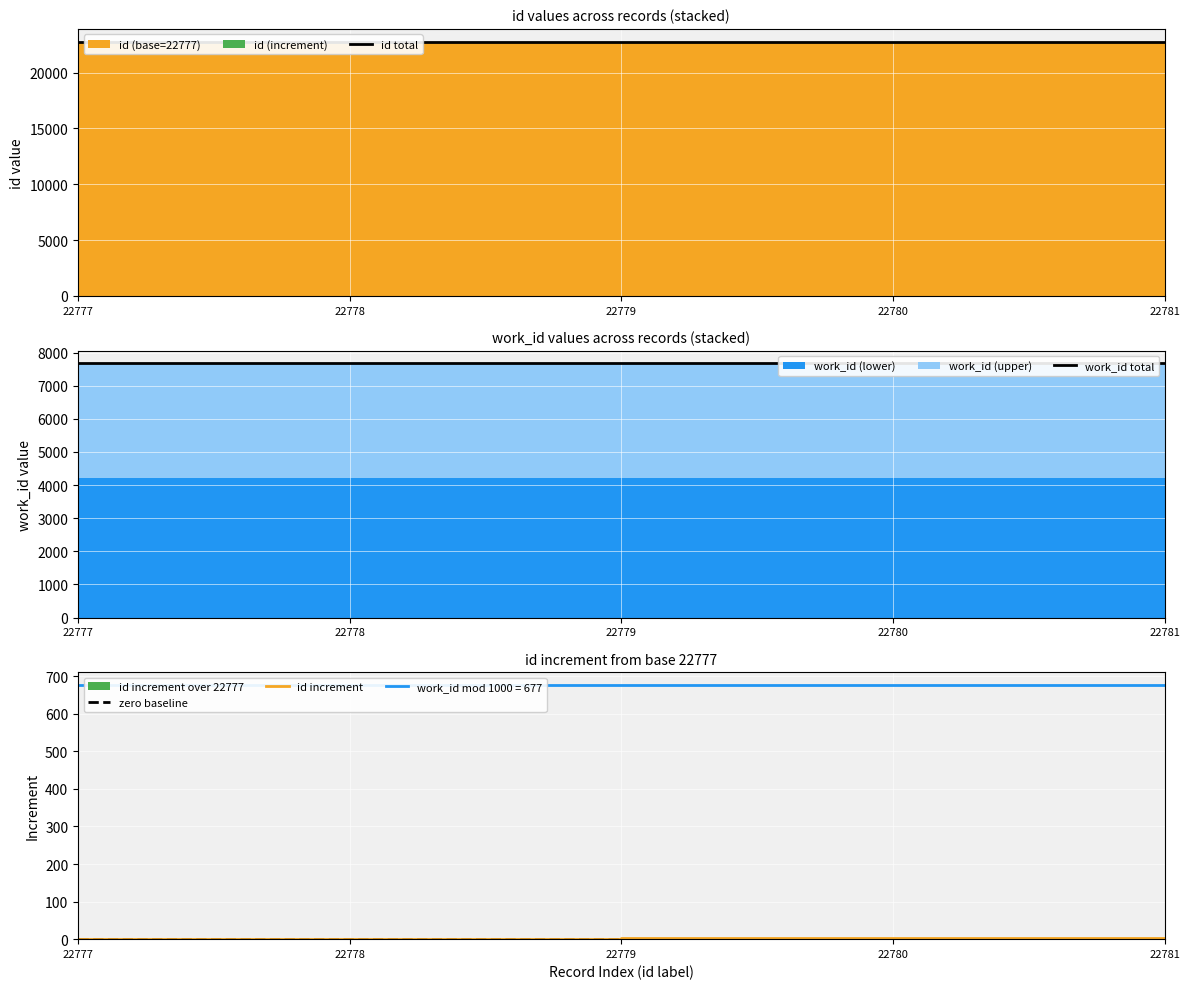

Reading left to right, what are all the values shown in this chart?

id total: 22777	22778	22779	22780	22781
work_id total: 7677	7677	7677	7677	7677
zero baseline: 0	0	0	0	0
id increment: 0	1	2	3	4